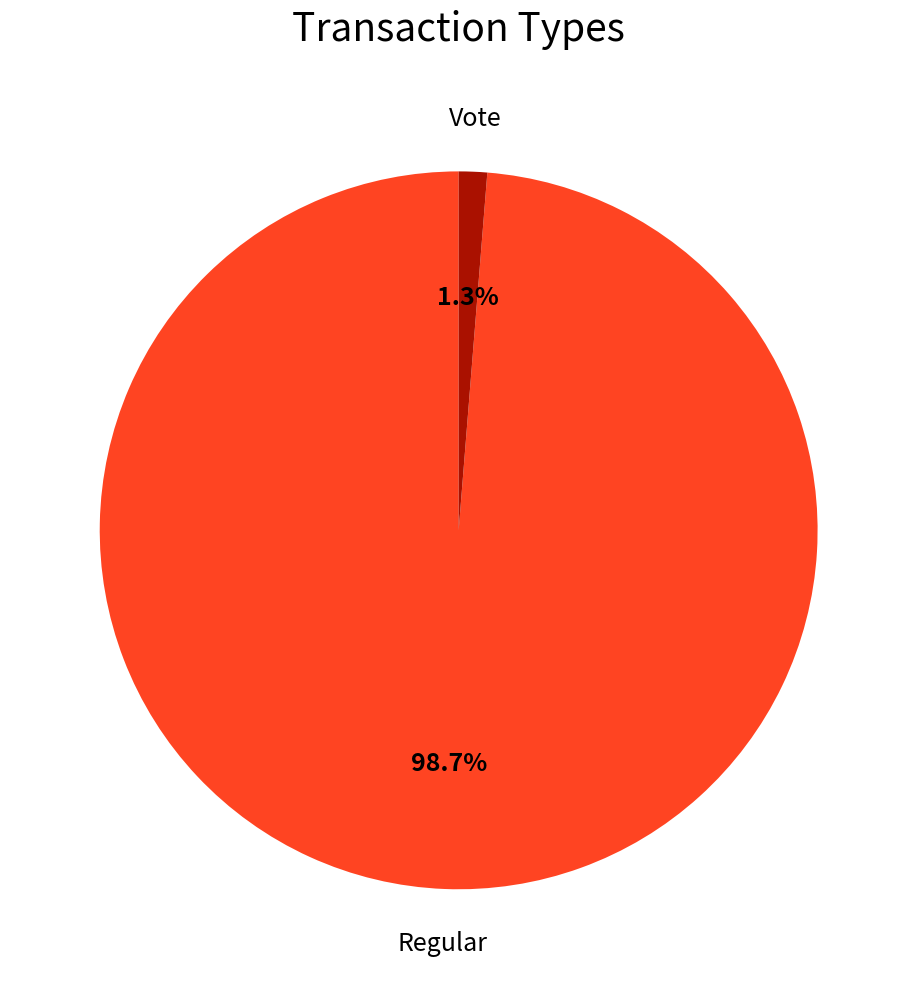

Is there a majority slice in this chart?

Yes